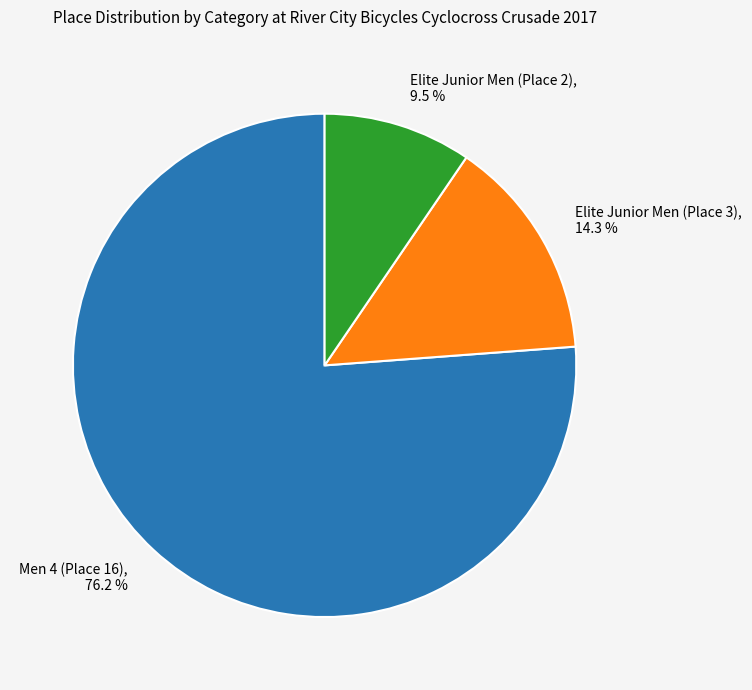

Count the number of slices in the pie.

3